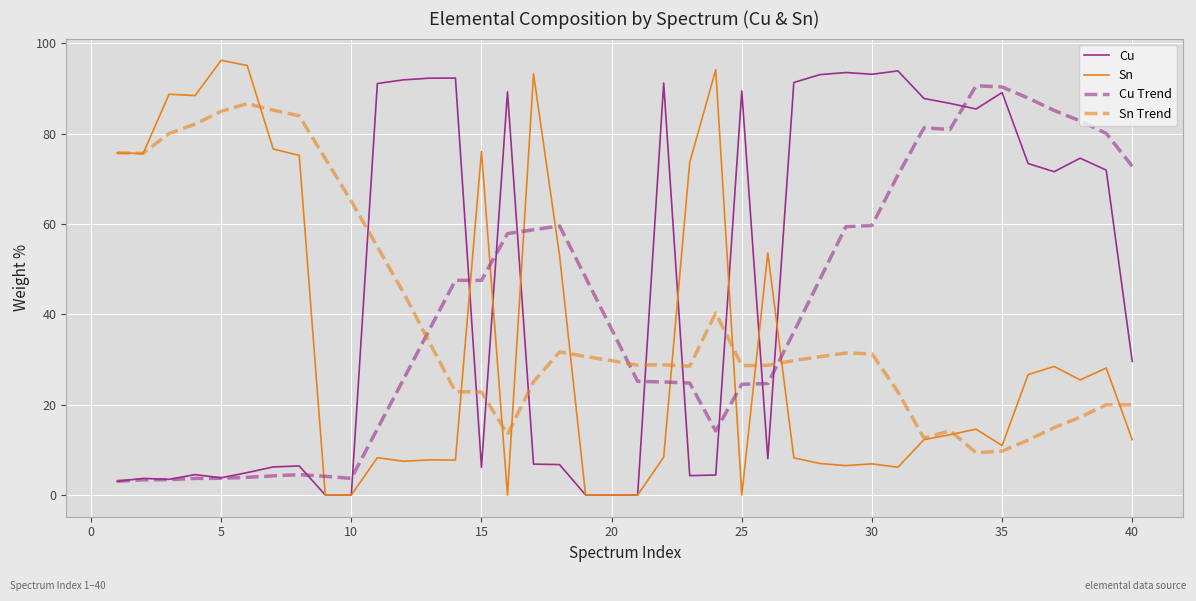

What is the maximum value for Cu?

93.9